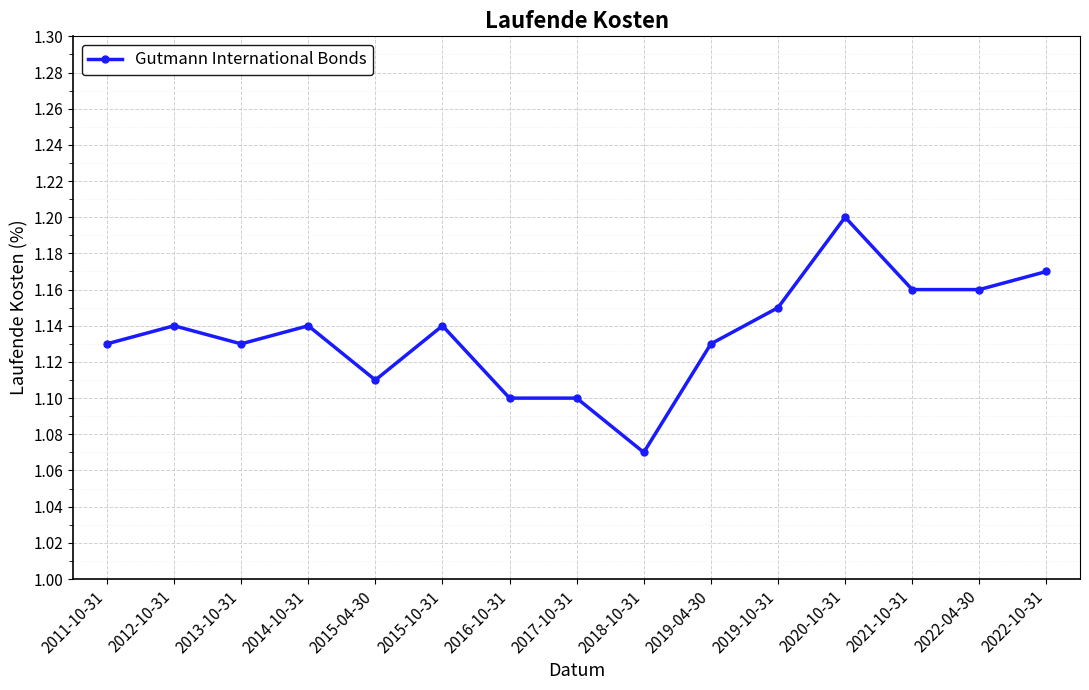

Which has a higher value, 2014-10-31 or 2017-10-31?

2014-10-31